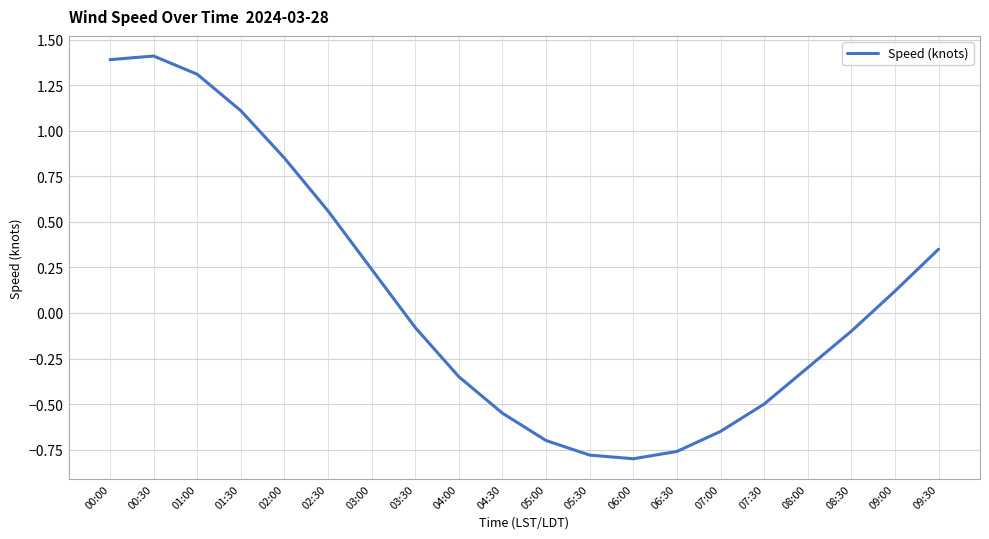

Rank the categories by value from lowest to highest.

06:00, 05:30, 06:30, 05:00, 07:00, 04:30, 07:30, 04:00, 08:00, 08:30, 03:30, 09:00, 03:00, 09:30, 02:30, 02:00, 01:30, 01:00, 00:00, 00:30